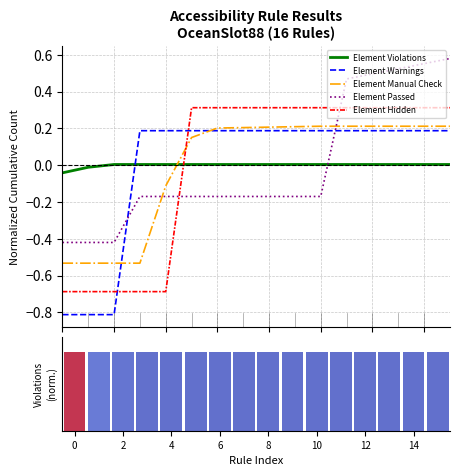

What is the lowest value of the Element Hidden series?

-0.7